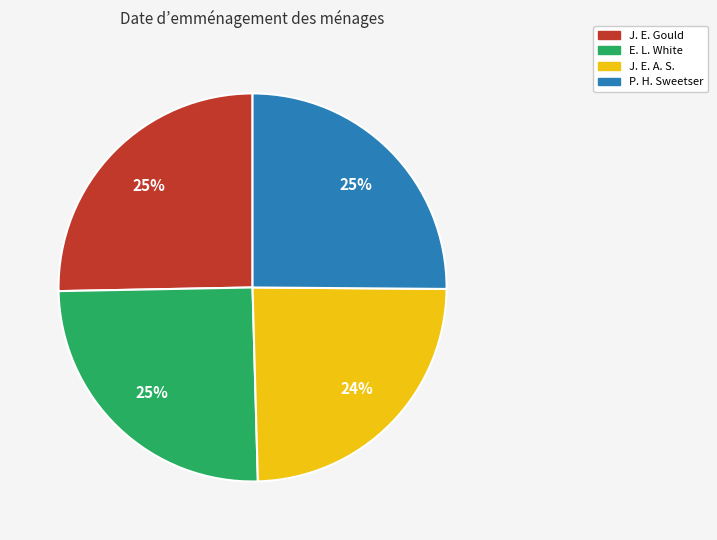

To the nearest percent, what is the average slice percentage?

25%